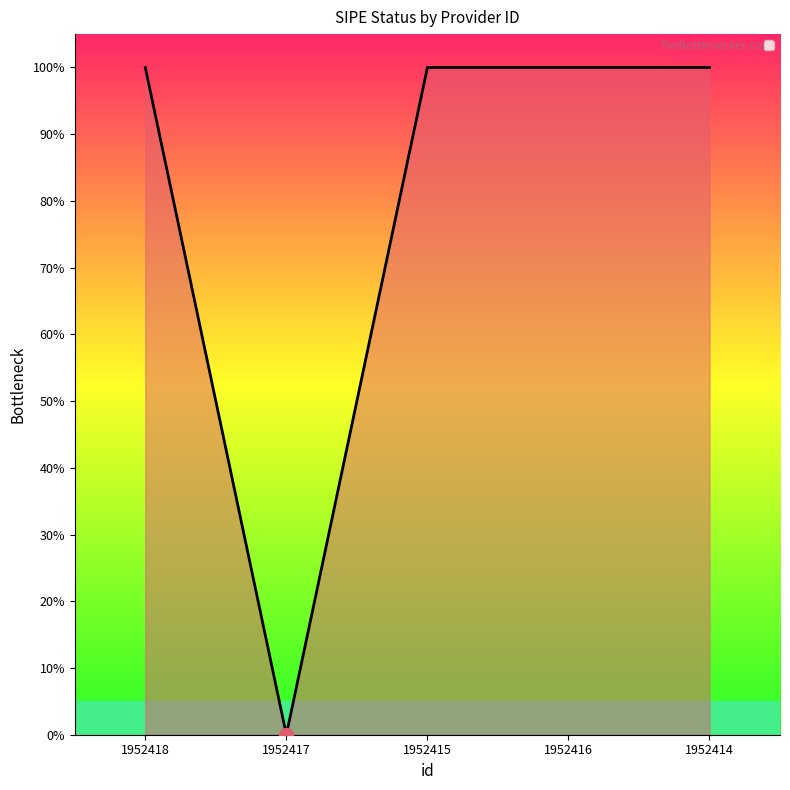

Does the chart display data point markers on the line(s)?

No